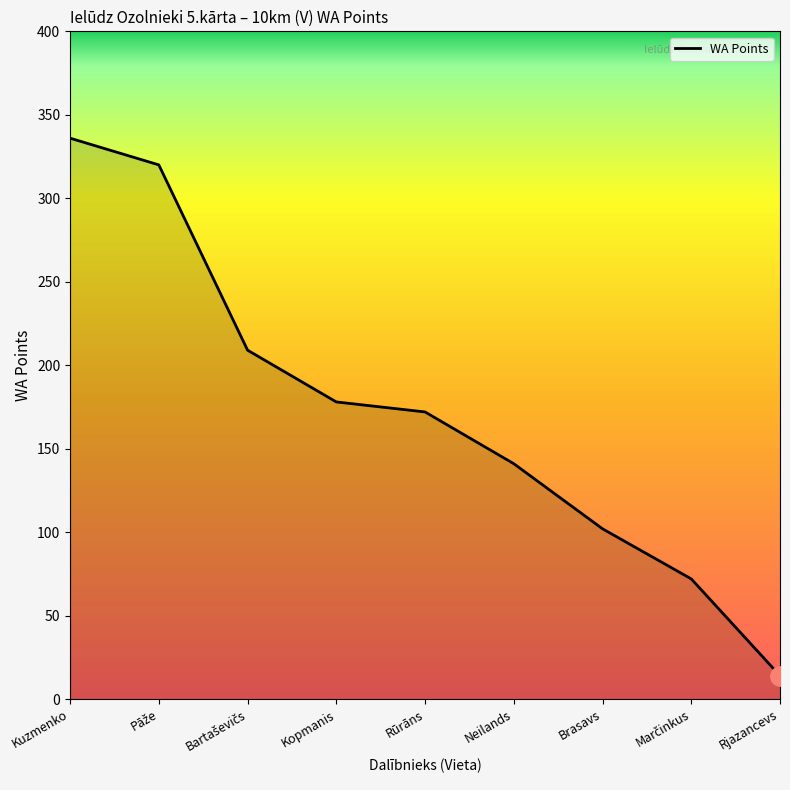

What is the minimum value shown in the chart?

14